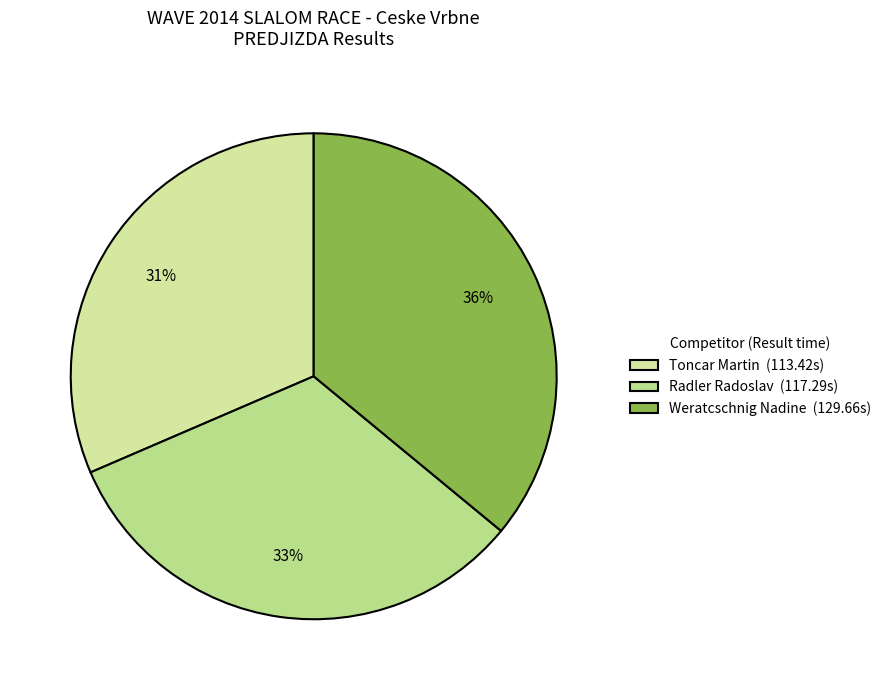

Is it true that Radler Radoslav is 18% of the pie?

False